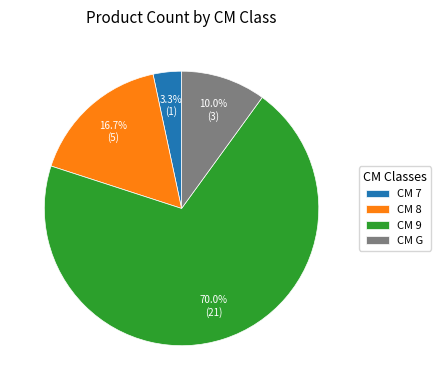

Between CM G and CM 9, which is larger?

CM 9